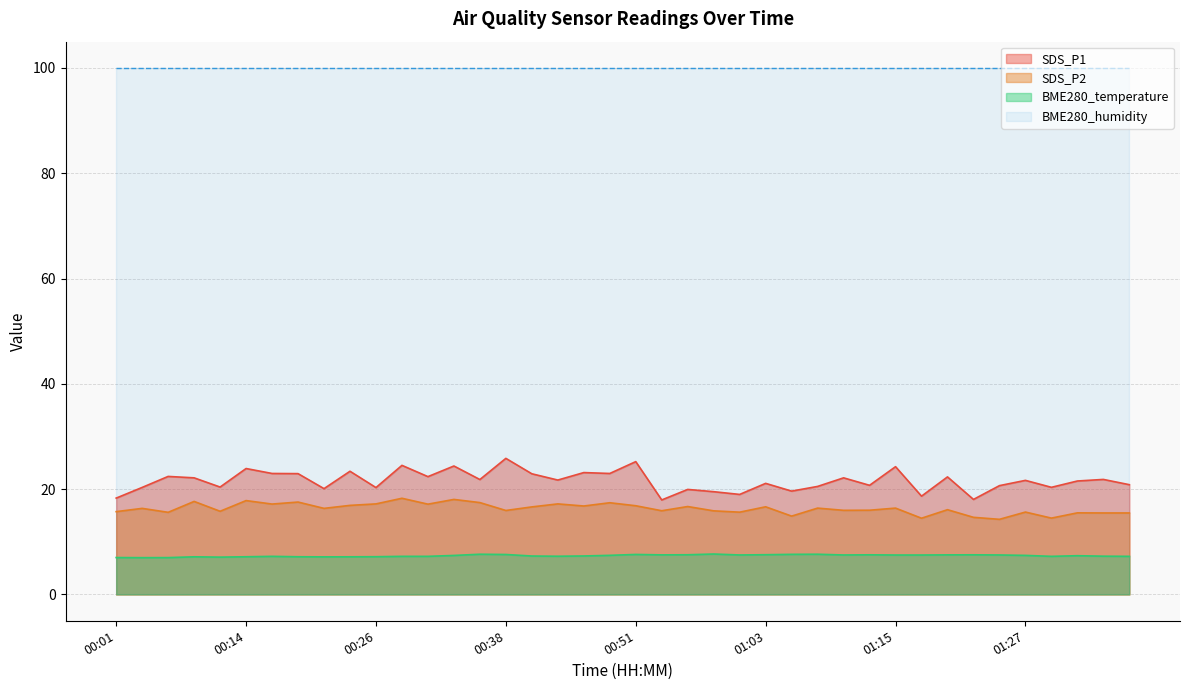

True or false: BME280_temperature and SDS_P1 cross at least once.

False